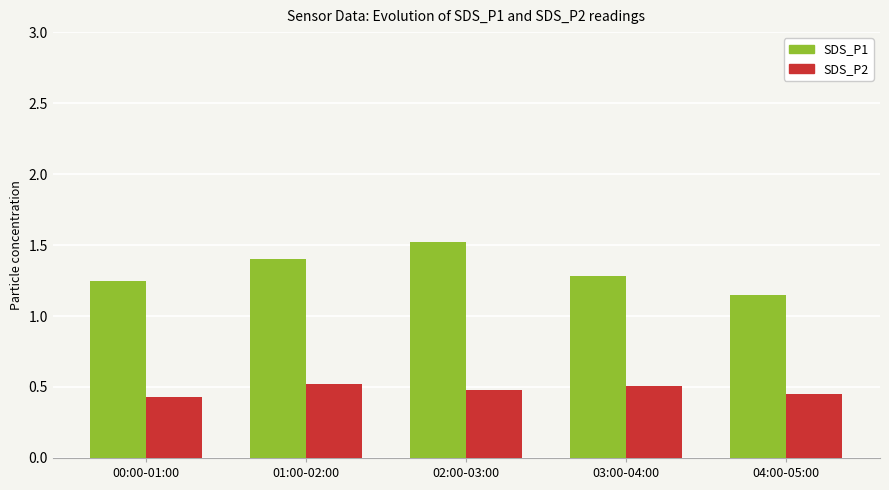

Count the SDS_P1 values in the range 1 to 2.

5